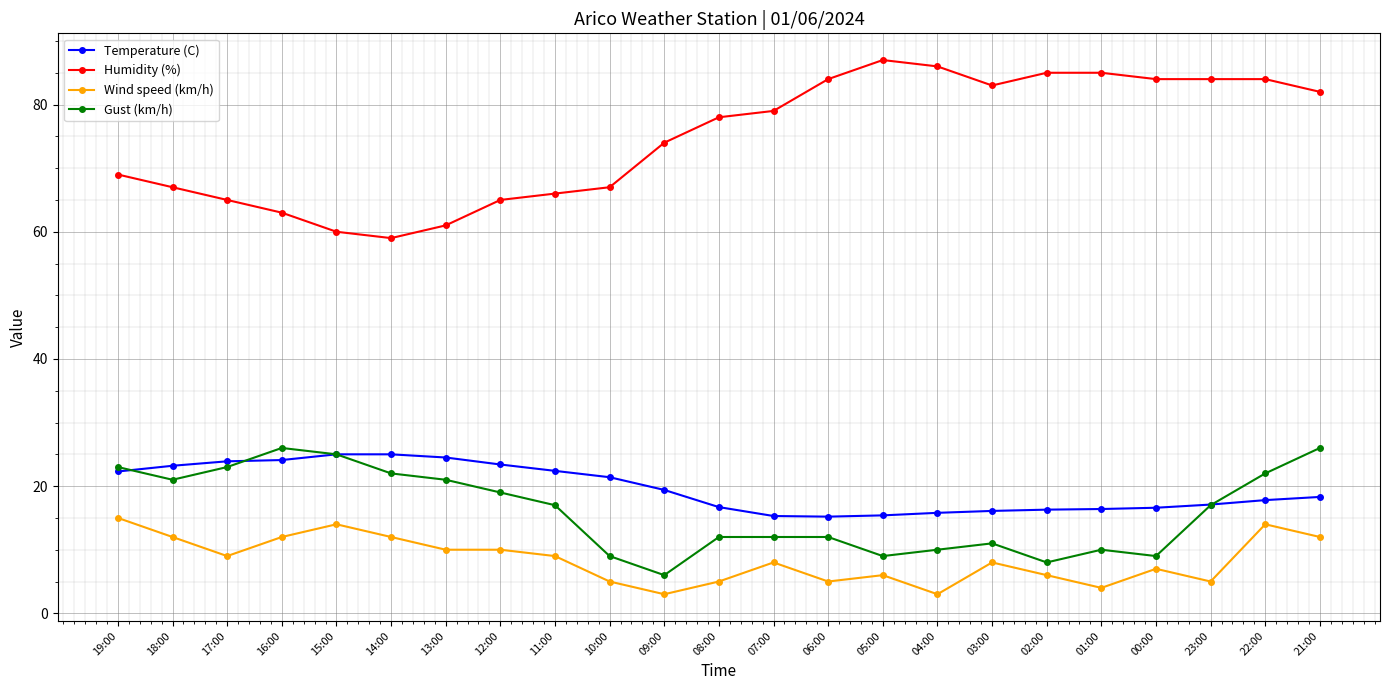

What is the average value of the Humidity (%) series?

74.7